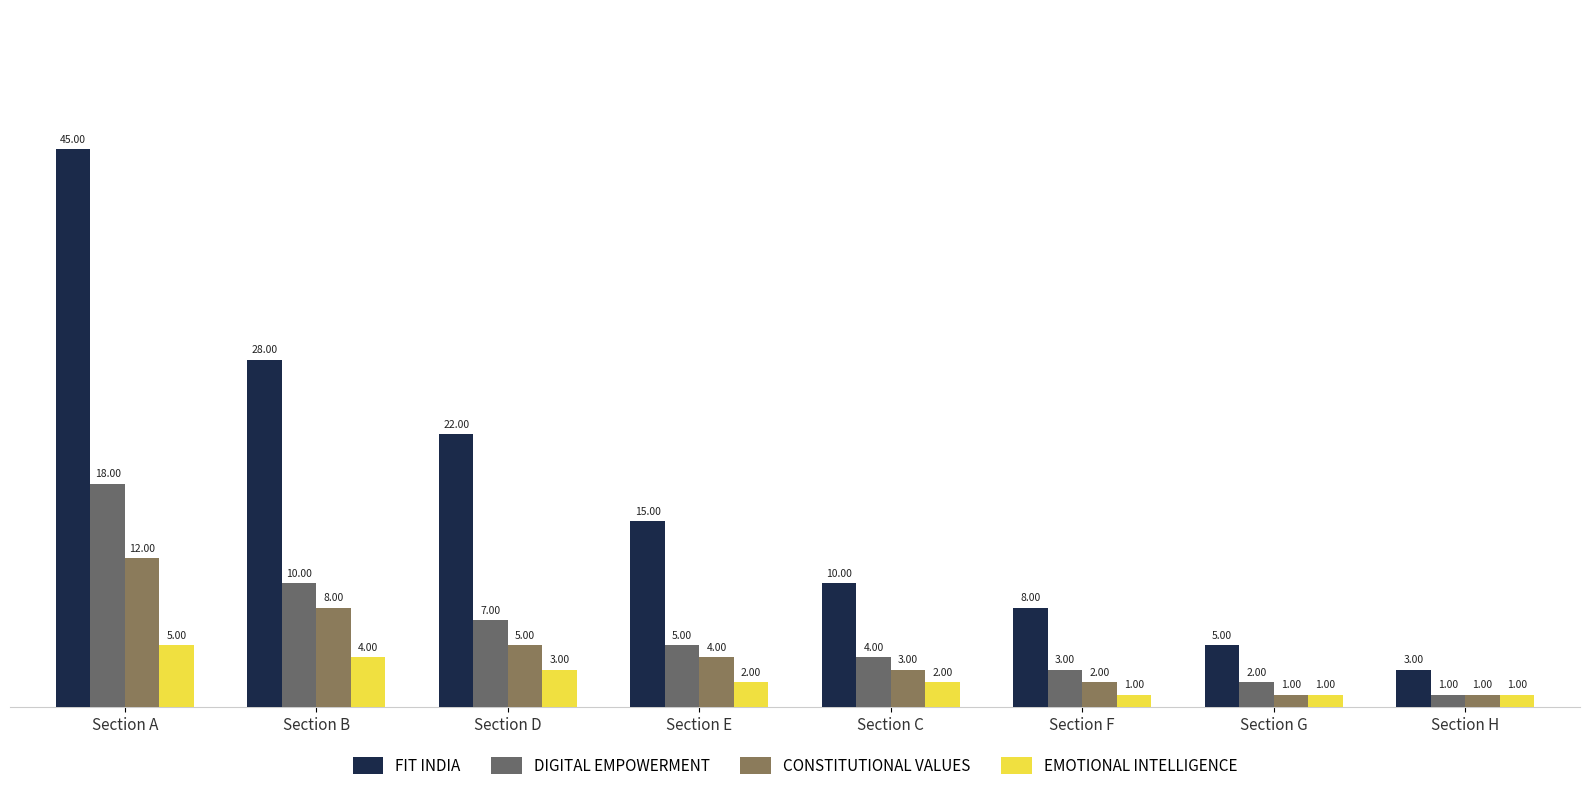

What is the highest value of the FIT INDIA series?

45